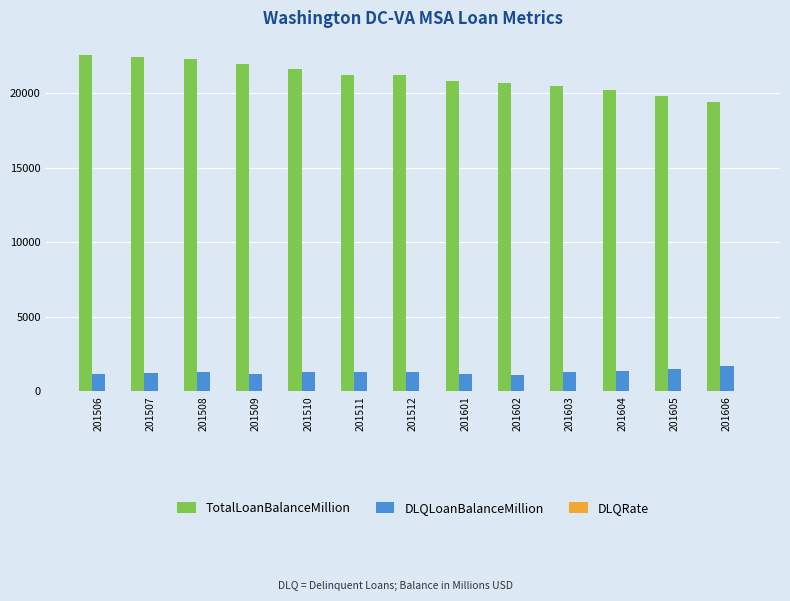

What value does the DLQLoanBalanceMillion series have at 201601?

1163.3